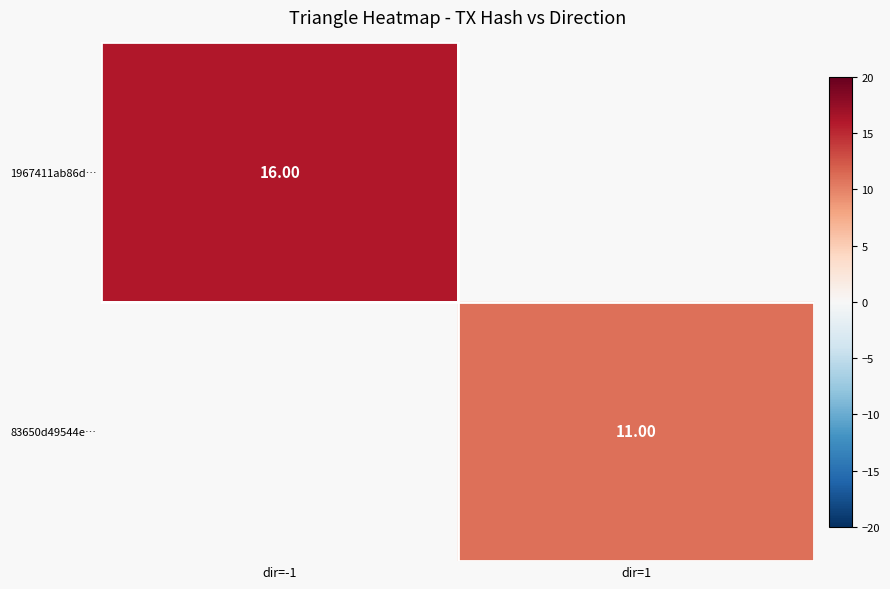

Rank the categories by 1967411ab86d… value from lowest to highest.

dir=-1, dir=1